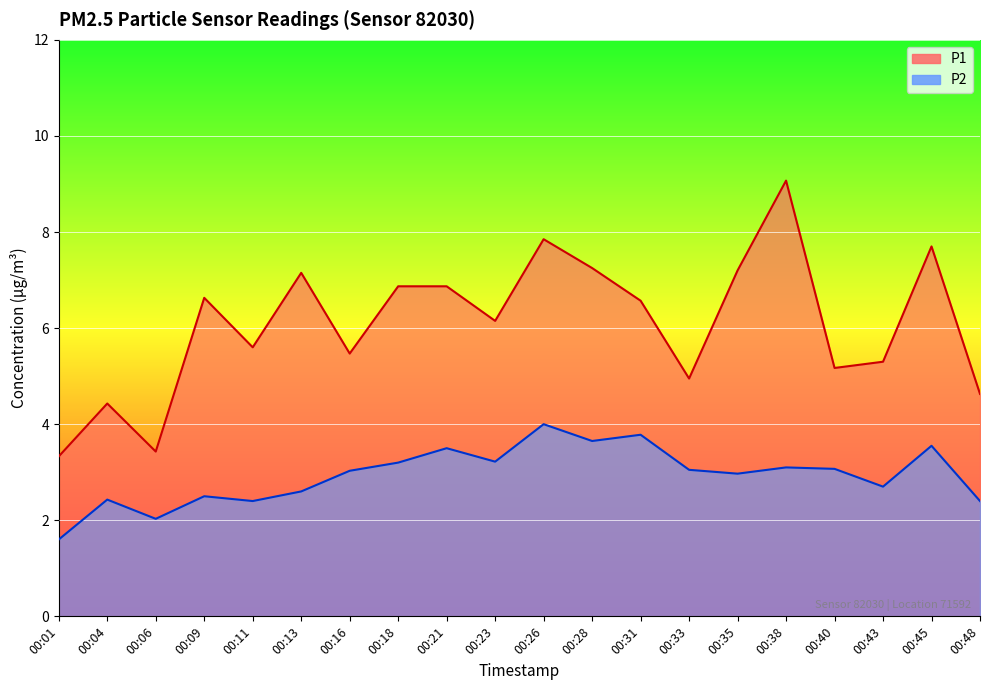

What is the value of the P1 point at the 11th from the left?

7.8